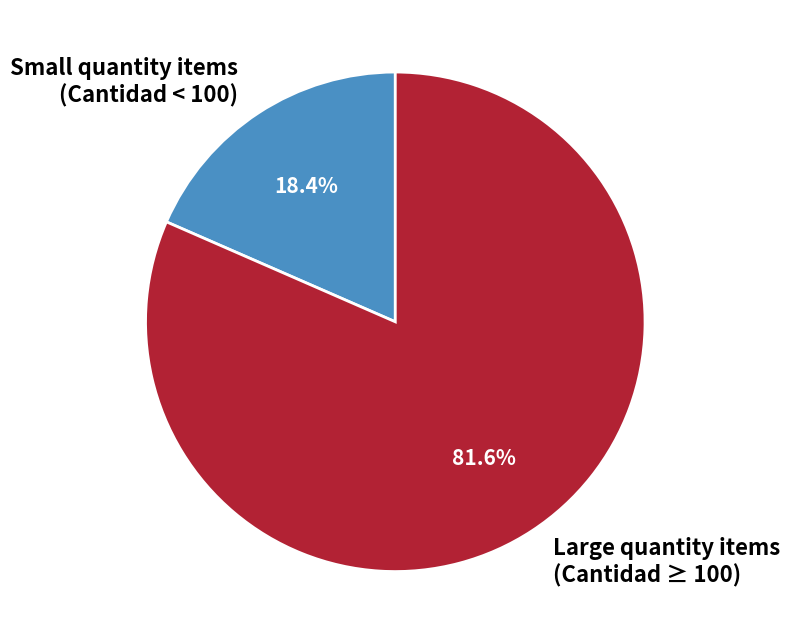

How much of the chart is everything except Small quantity items (Cantidad < 100)?

81.6%